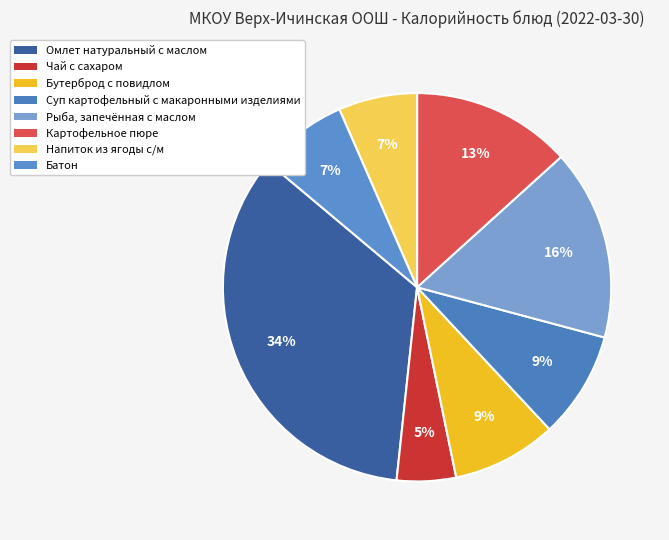

The Суп картофельный с макаронными изделиями slice represents 9% of the pie. True or false?

True